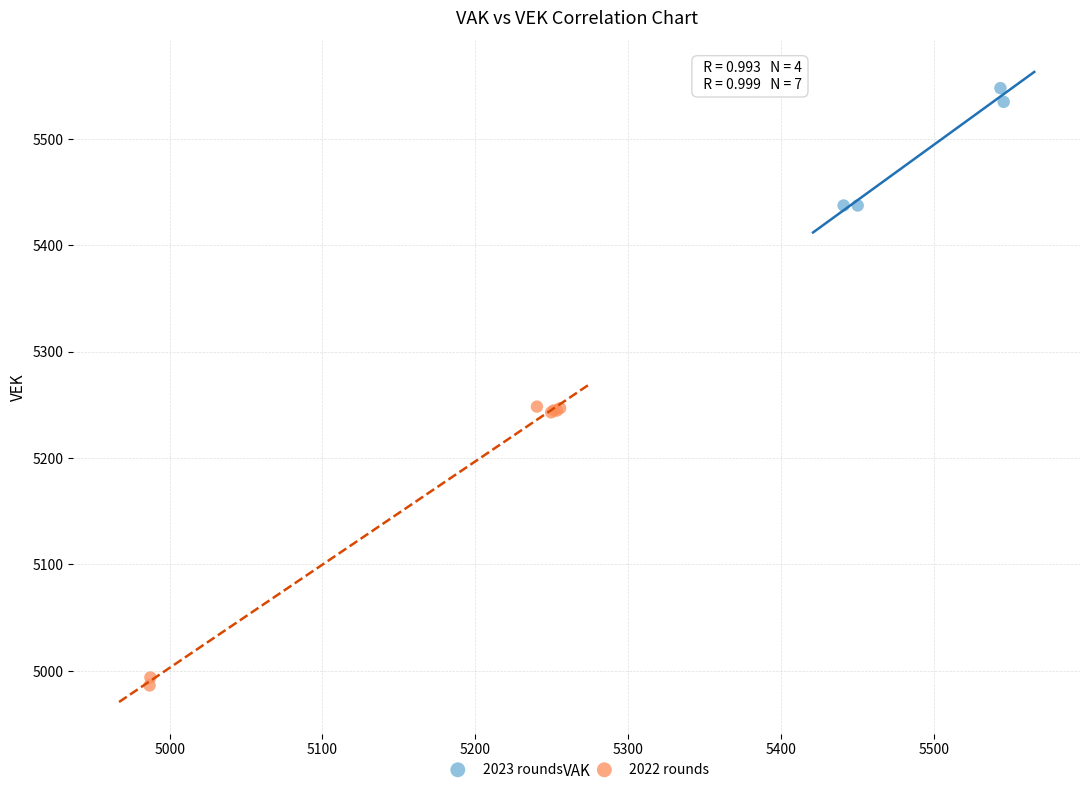

Which series reaches the maximum Y coordinate?

2023 rounds